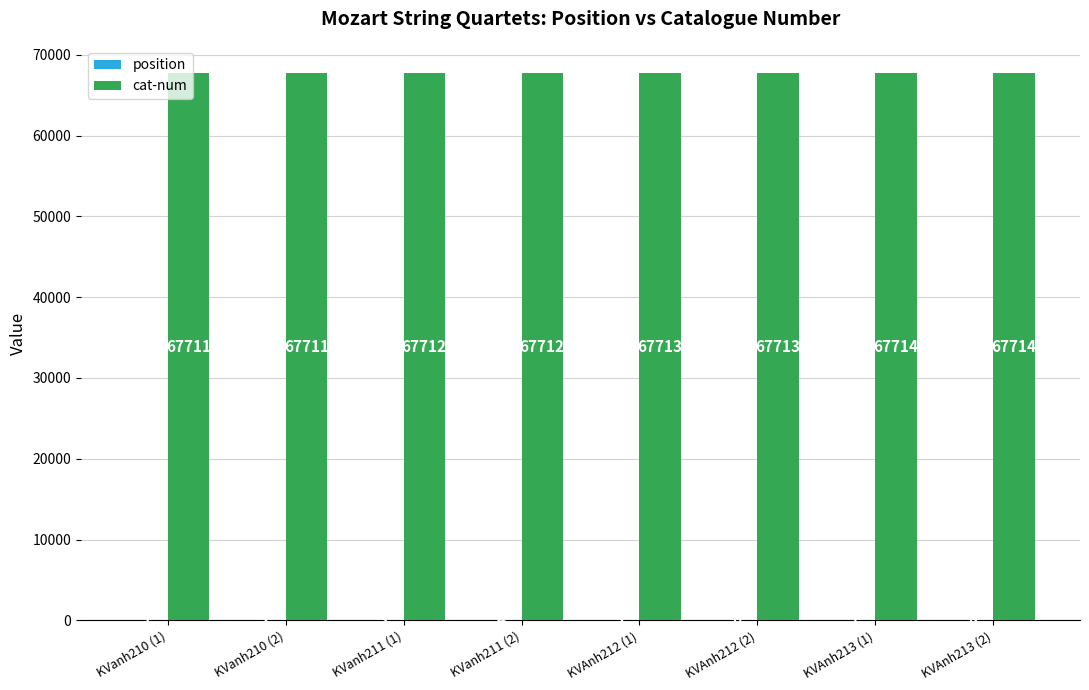

Does the chart contain stacked bars?

No